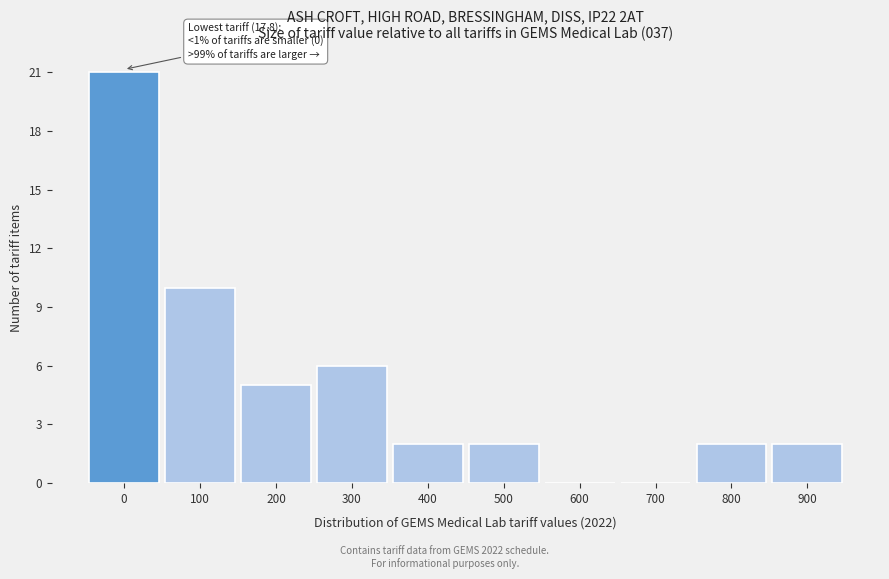

Reading left to right, extract all data points from this chart.

0=21	100=10	200=5	300=6	400=2	500=2	600=0	700=0	800=2	900=2